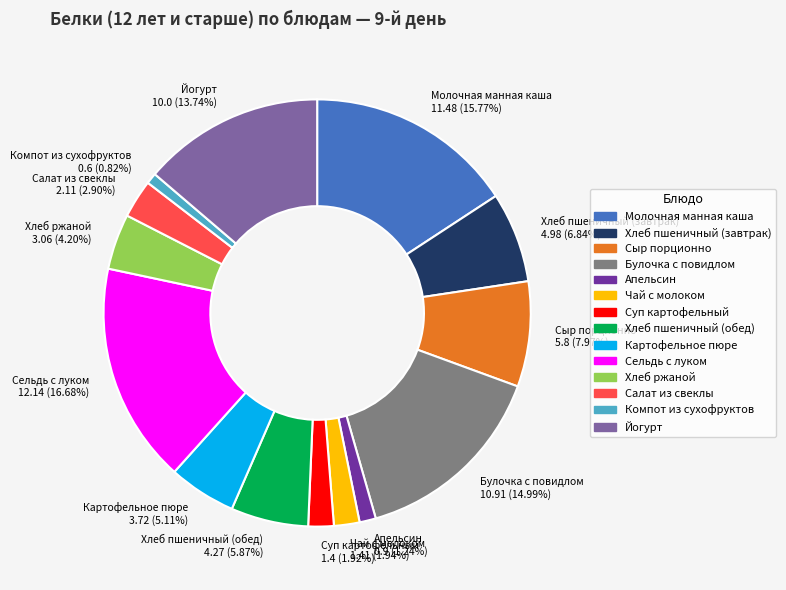

What percentage is the Апельсин slice, to the nearest percent?

1%